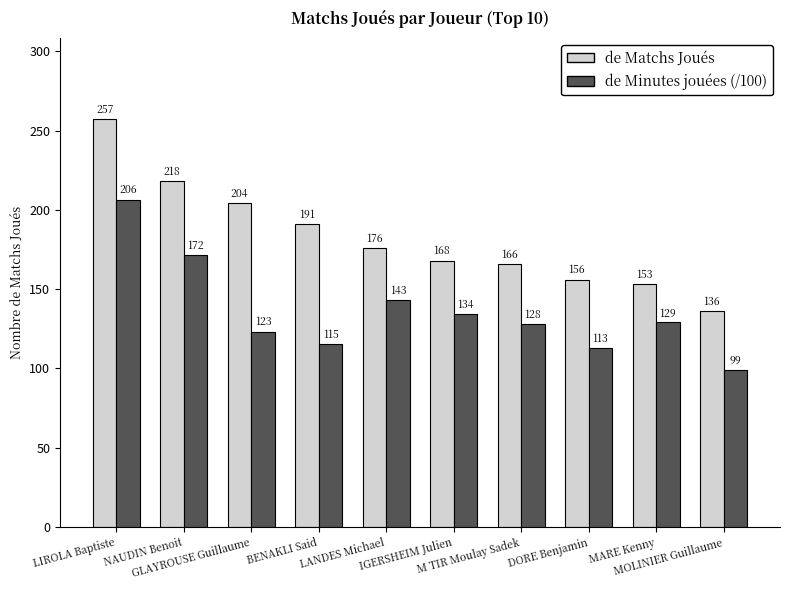

What is the total value across all series at MARE Kenny?

282.0